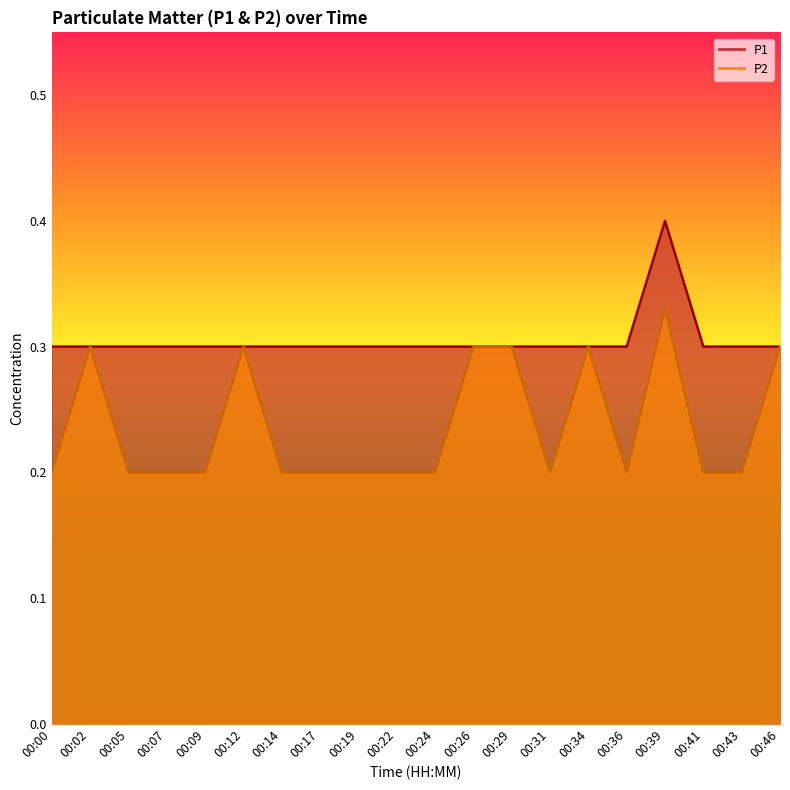

Count the P2 values in the range 0 to 1.

20